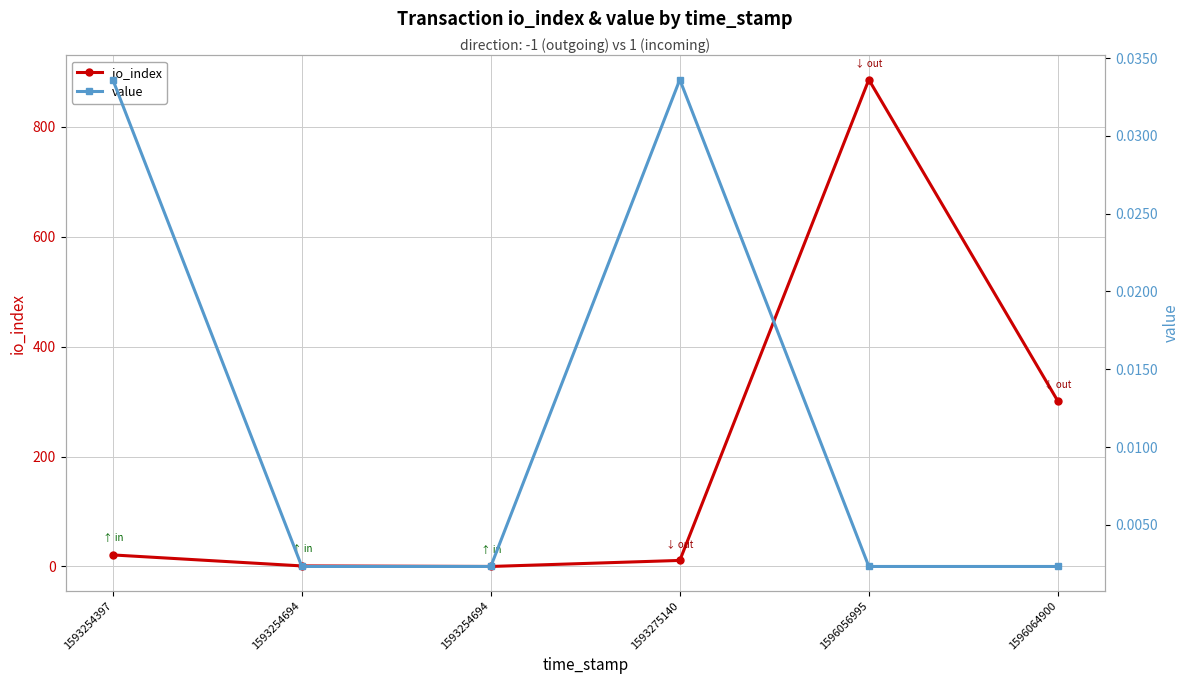

True or false: value and io_index cross at least once.

True